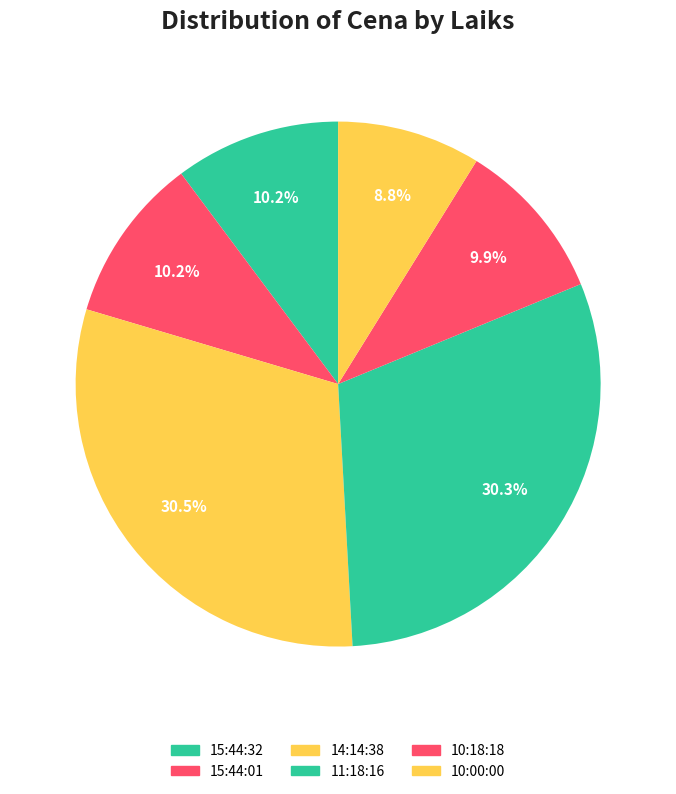

Approximately how many times larger is the value at 10:00:00 compared to 14:14:38?

0.3